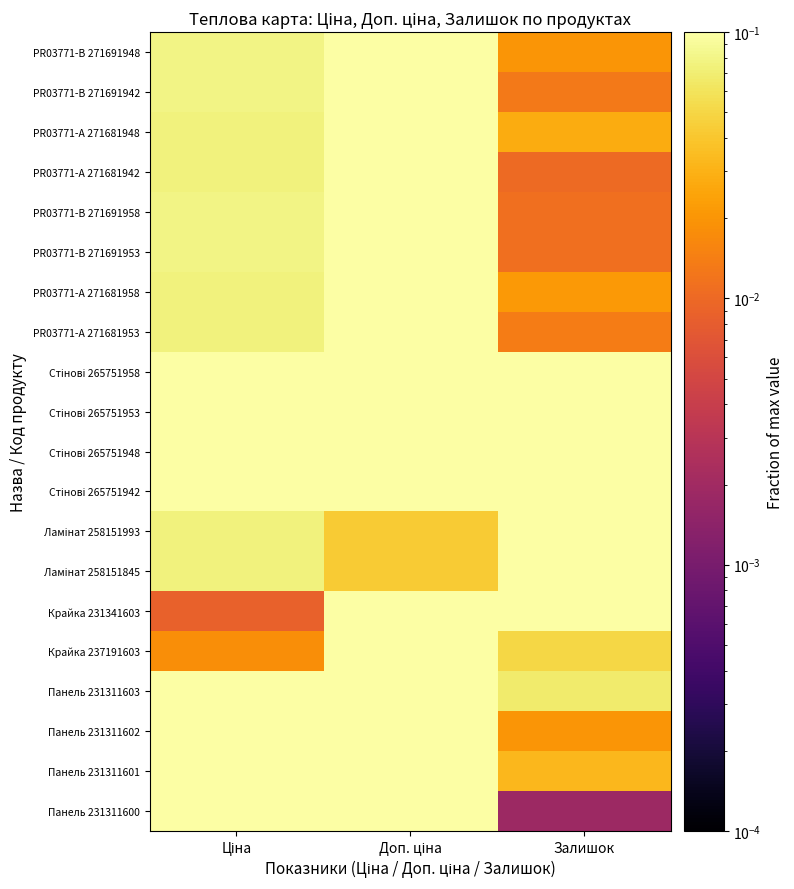

At Залишок, list the series in order from smallest to largest.

Панель 231311600, PR03771-A 271681942, PR03771-B 271691958, PR03771-B 271691953, PR03771-B 271691942, PR03771-A 271681953, PR03771-B 271691948, Панель 231311602, PR03771-A 271681958, PR03771-A 271681948, Панель 231311601, Крайка 237191603, Панель 231311603, Ламінат 258151845, Стінові 265751942, Стінові 265751958, Стінові 265751948, Стінові 265751953, Ламінат 258151993, Крайка 231341603